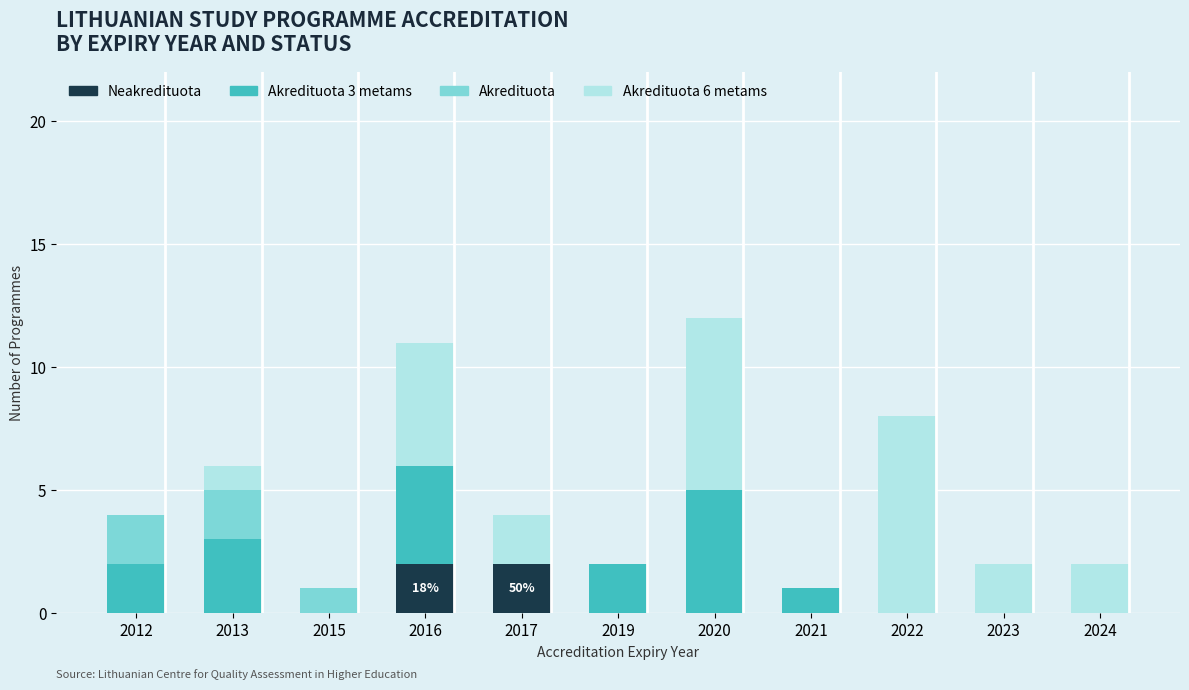

True or false: Neakredituota has a value of 1 at 2013.

False